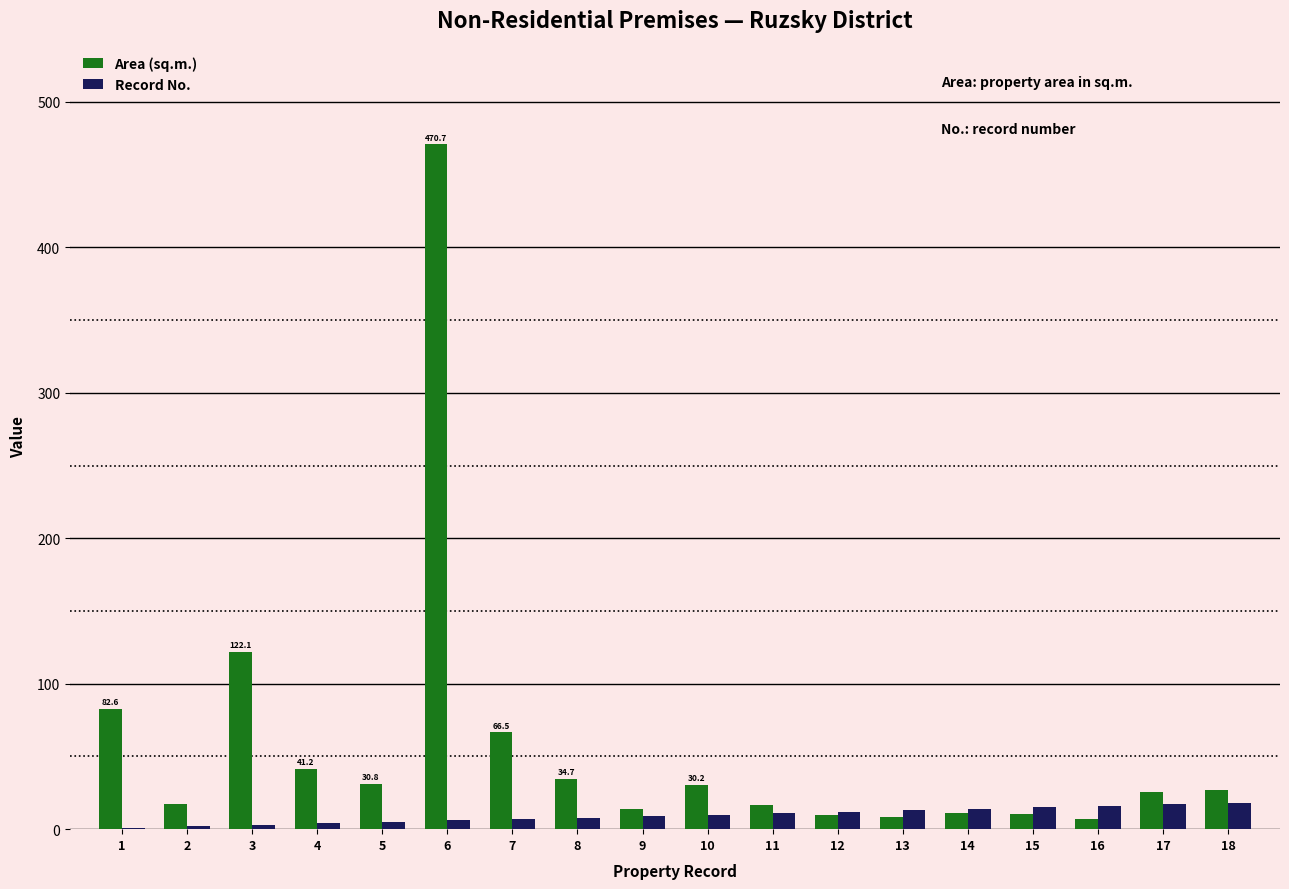

The value of Area (sq.m.) at 18 is 26.8. True or false?

True